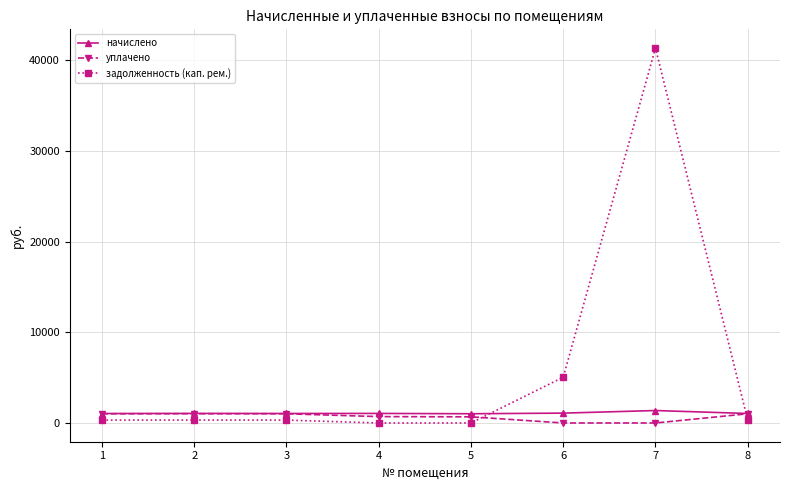

True or false: уплачено has more than 2 interior local peaks.

False